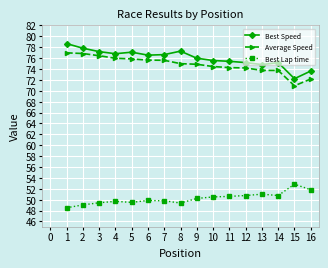

What is the maximum value shown in the chart?

78.7